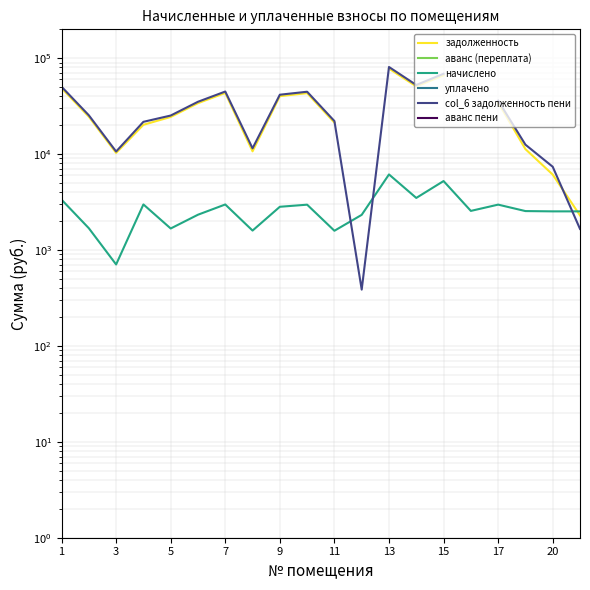

What is the label of the 20th point from the right?

1